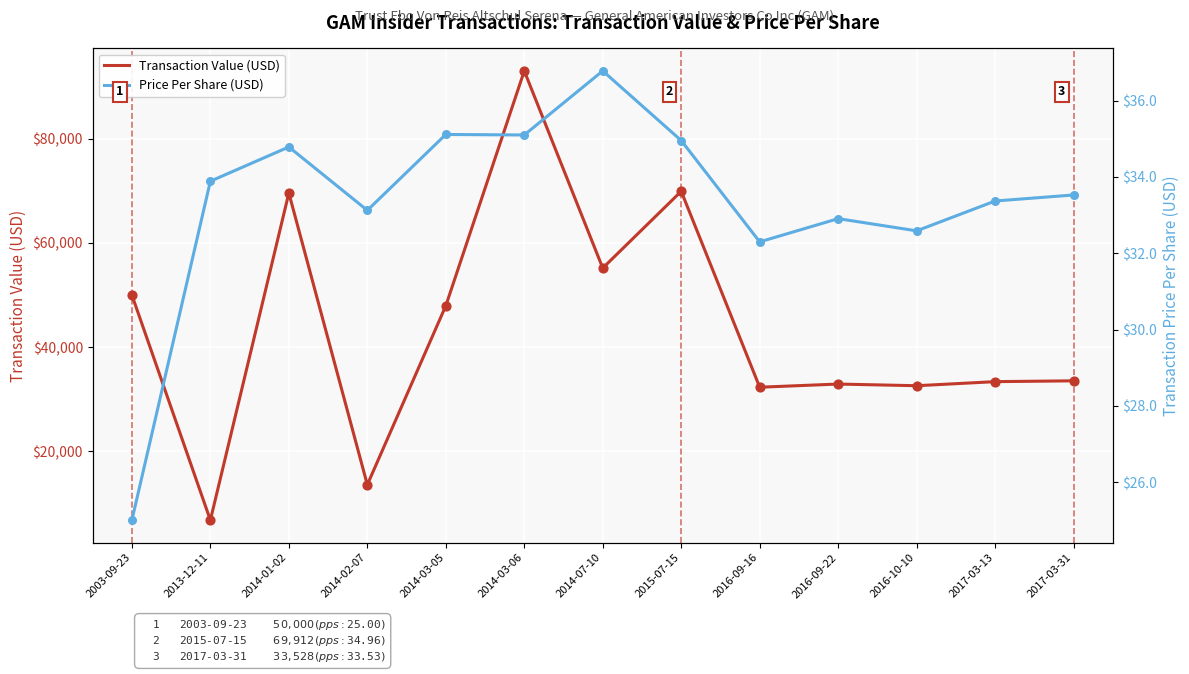

What are all the series names shown in the legend?

Transaction Value (USD), Price Per Share (USD)